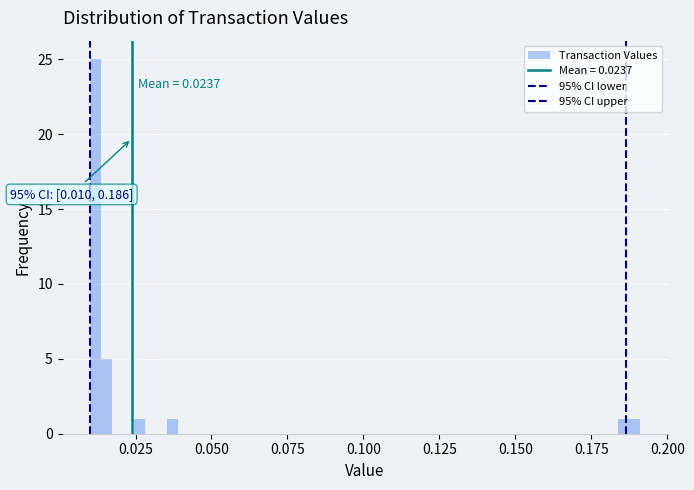

Around what value on the x-axis is the tallest bar? Give the approximate position of its centre, as read against the axis.

0.010